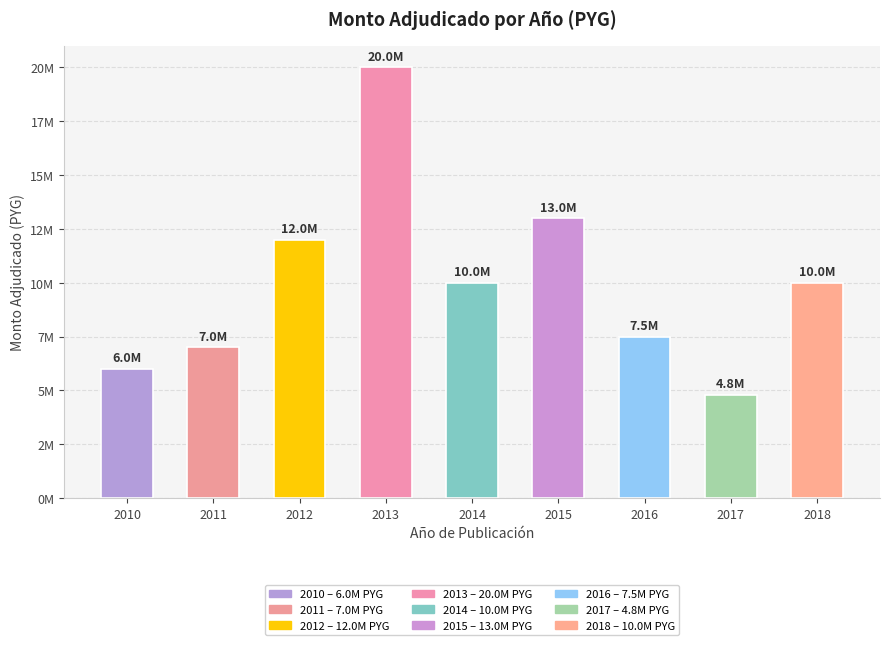

Reading right to left, transcribe all the data shown in this chart.

2018=10000000	2017=4800000	2016=7500000	2015=13000000	2014=10000000	2013=20000000	2012=12000000	2011=7000000	2010=6000000